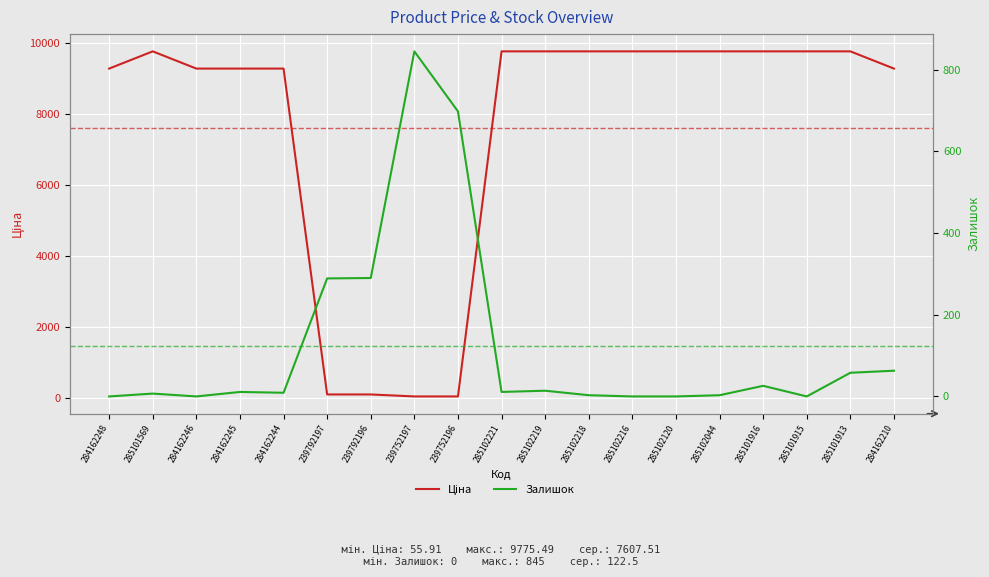

What is the difference between the highest and lowest values at 285102044?

9772.5